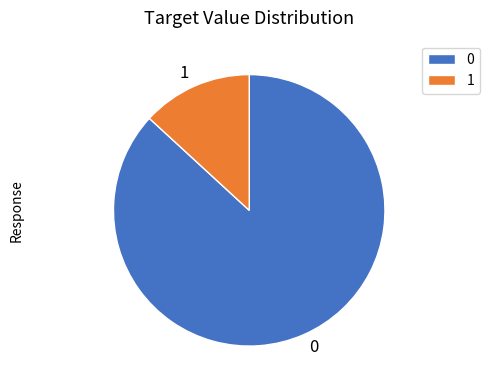

Do 0 and 1 together represent more than half of the pie?

Yes